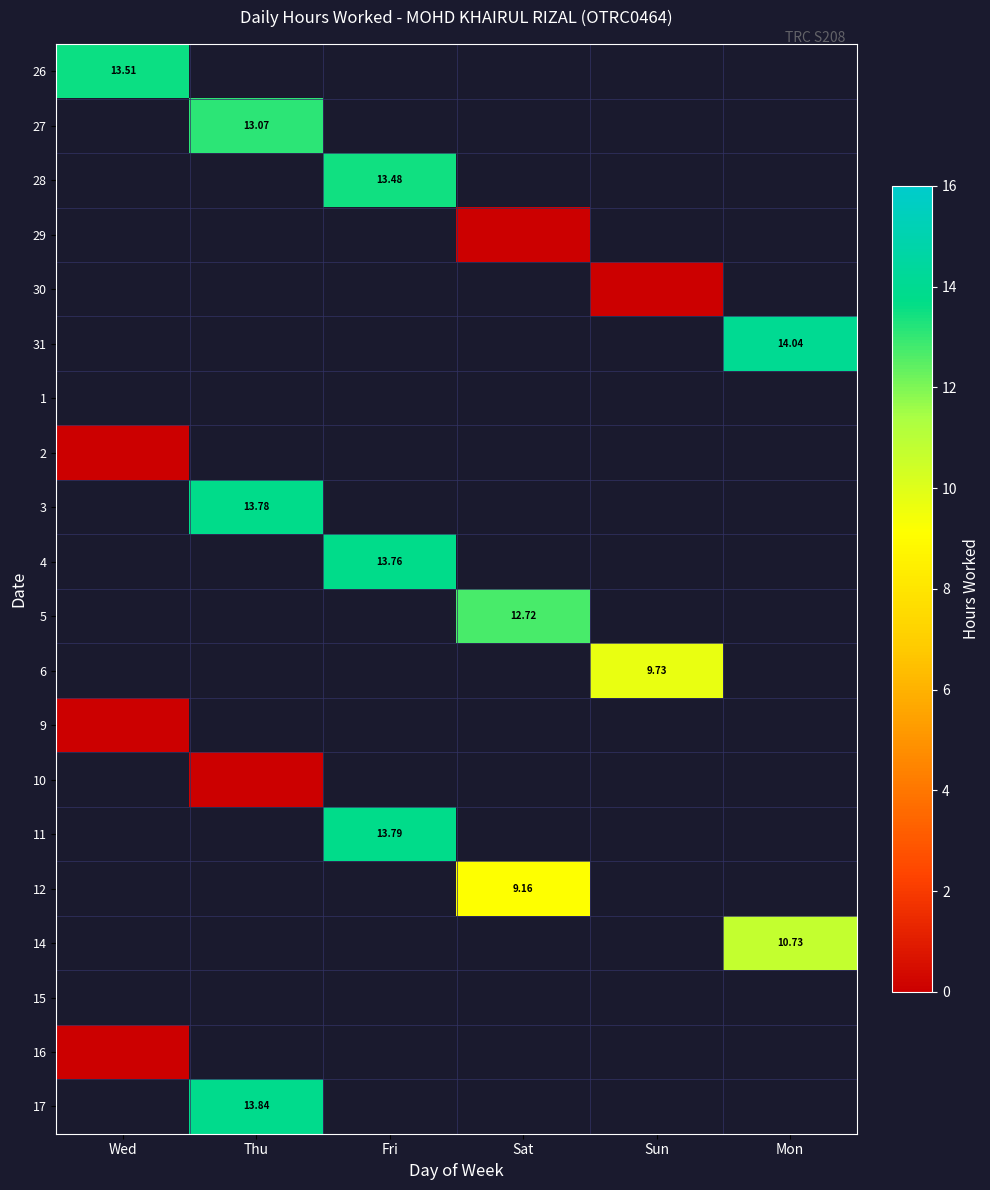

How many values in 26 are above zero?

1